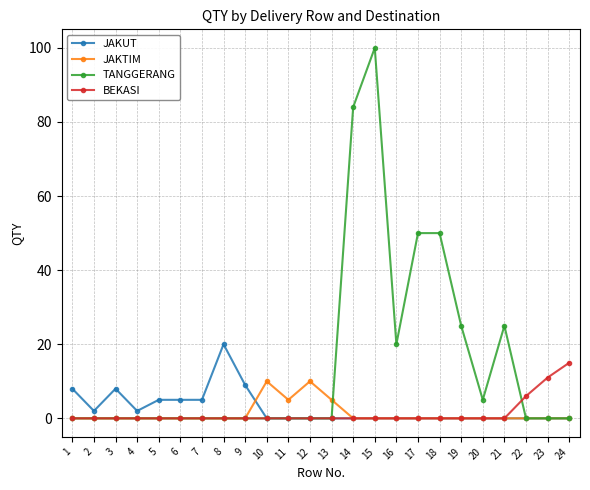

The value of BEKASI at 10 is 10. True or false?

False